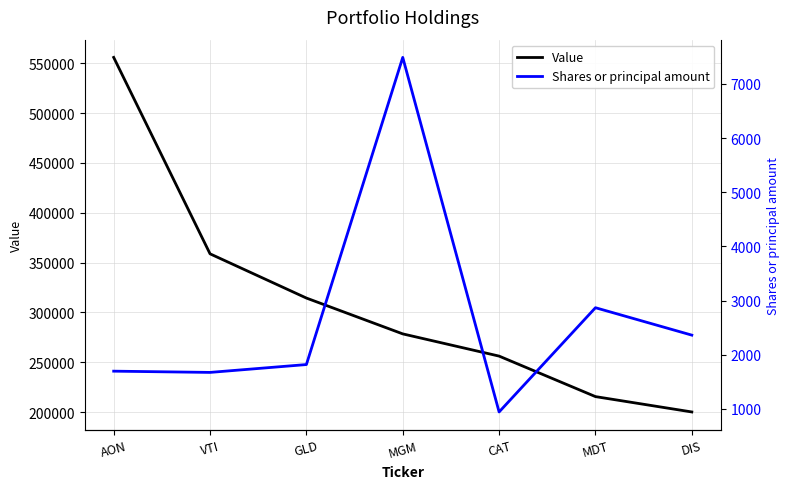

Which series changed the most between VTI and CAT?

Value